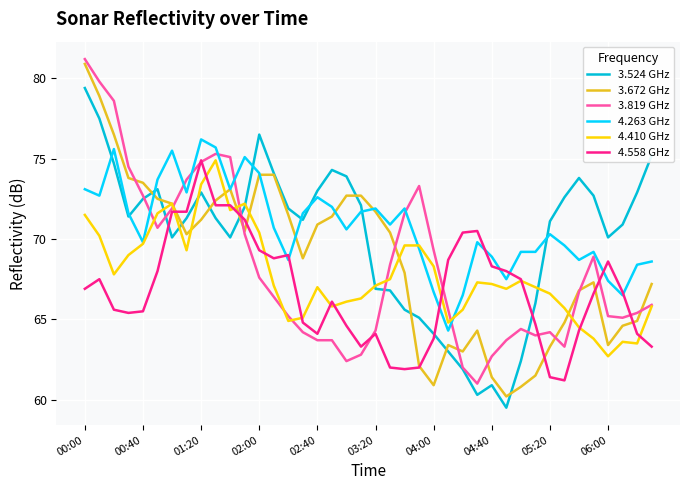

Which series ends up on top after the final intersection of 4.263 GHz and 3.819 GHz?

4.263 GHz